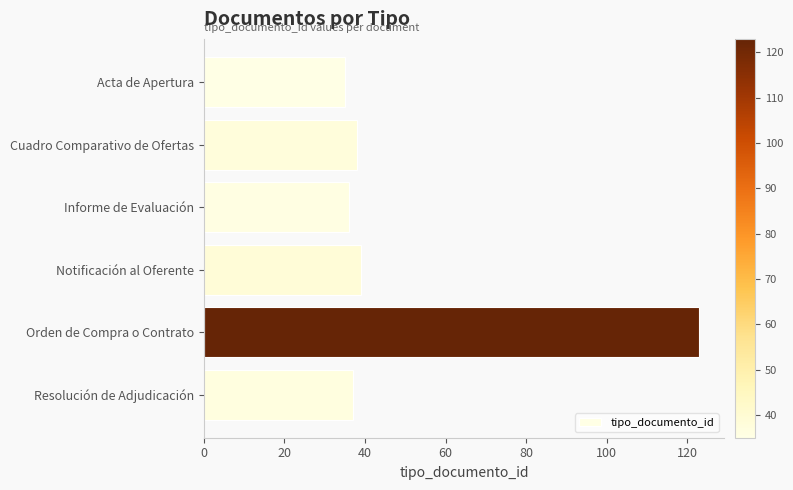

What is the ratio of the value at Orden de Compra o Contrato to the value at Notificación al Oferente?

3.2